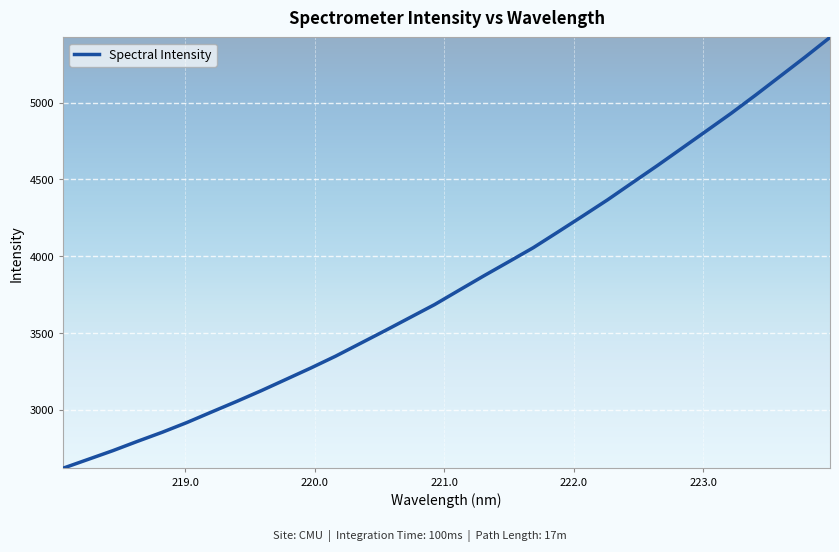

What is the difference between the maximum and minimum values?

2802.8